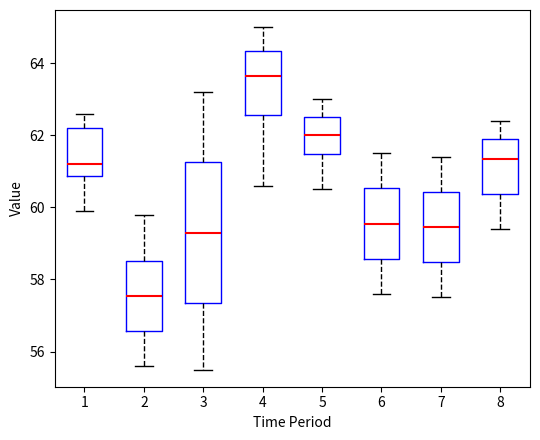

Which box has the highest median line?

4